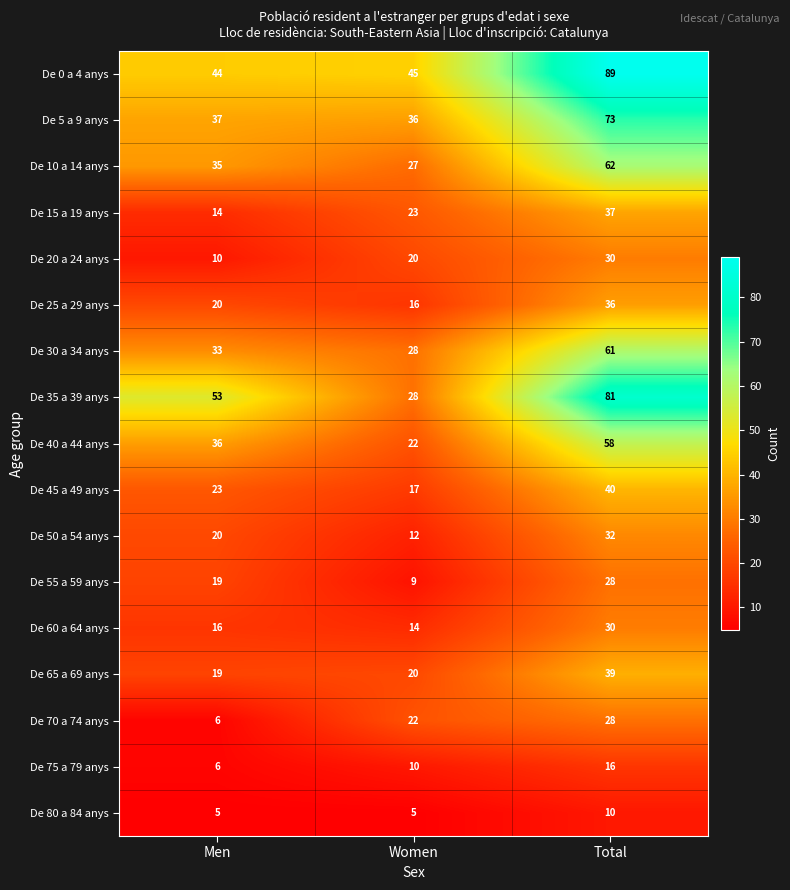

What is the average value of the De 55 a 59 anys series?

19